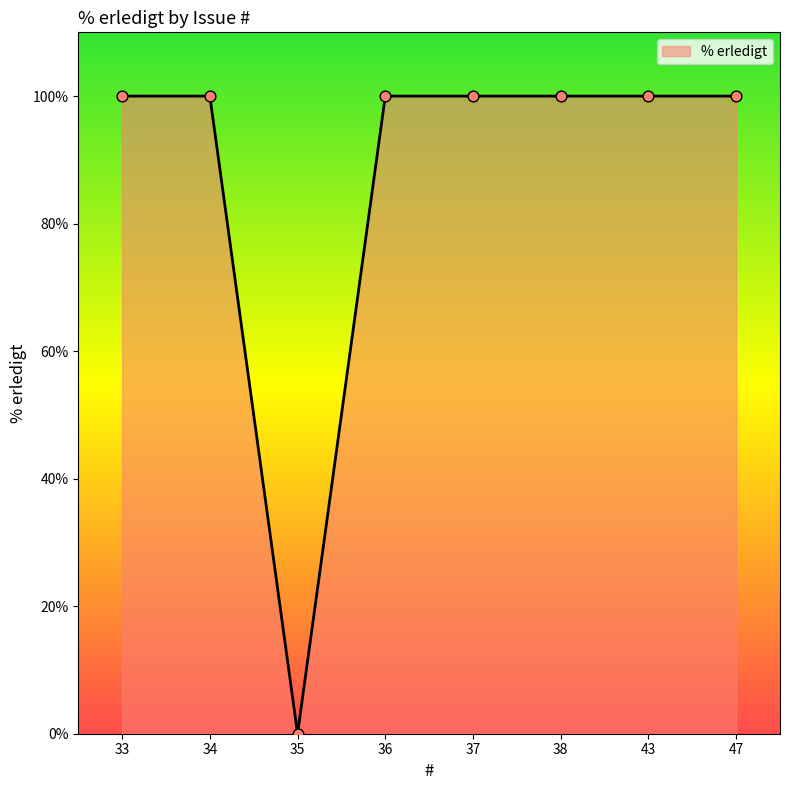

Approximately how many times larger is the value at 47 compared to 33?

1.0